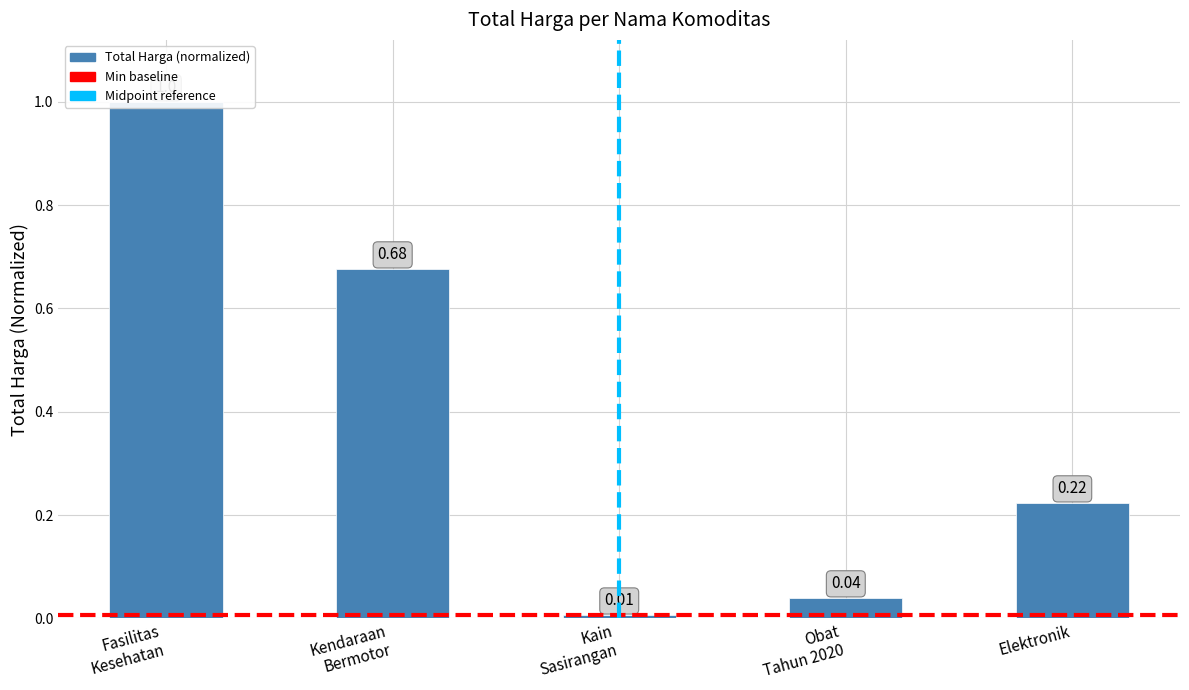

Reading right to left, transcribe all the data shown in this chart.

0.2	0.0	0.0	0.7	1.0